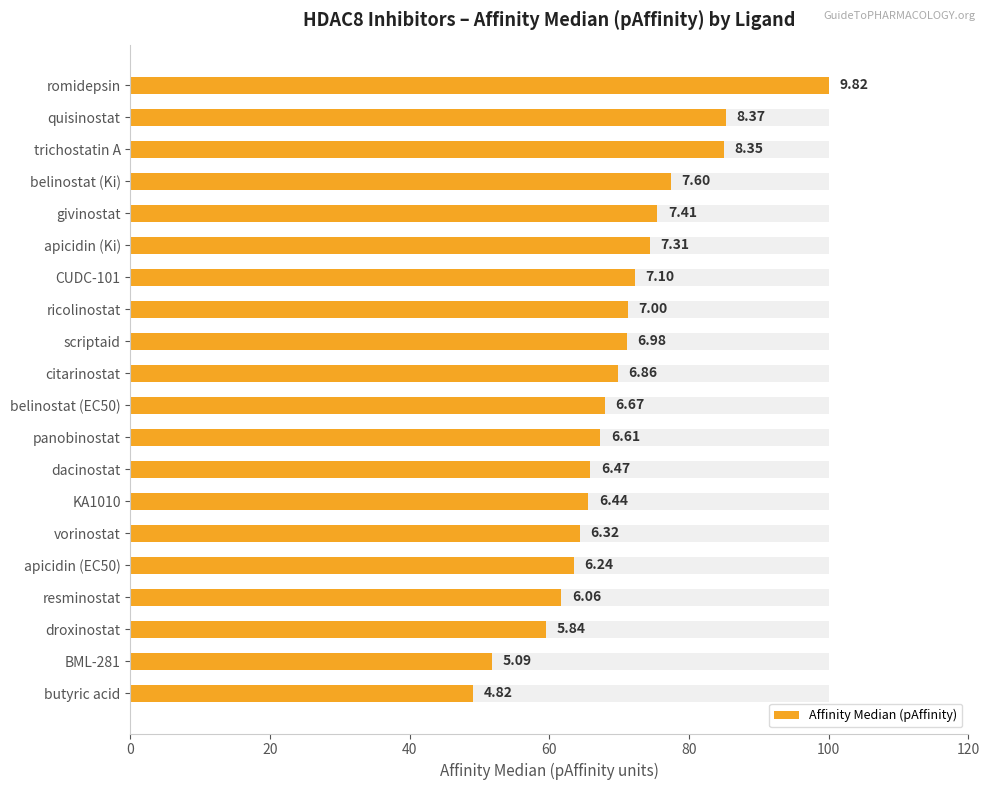

The chart shows a value of 65.9 at dacinostat. True or false?

True